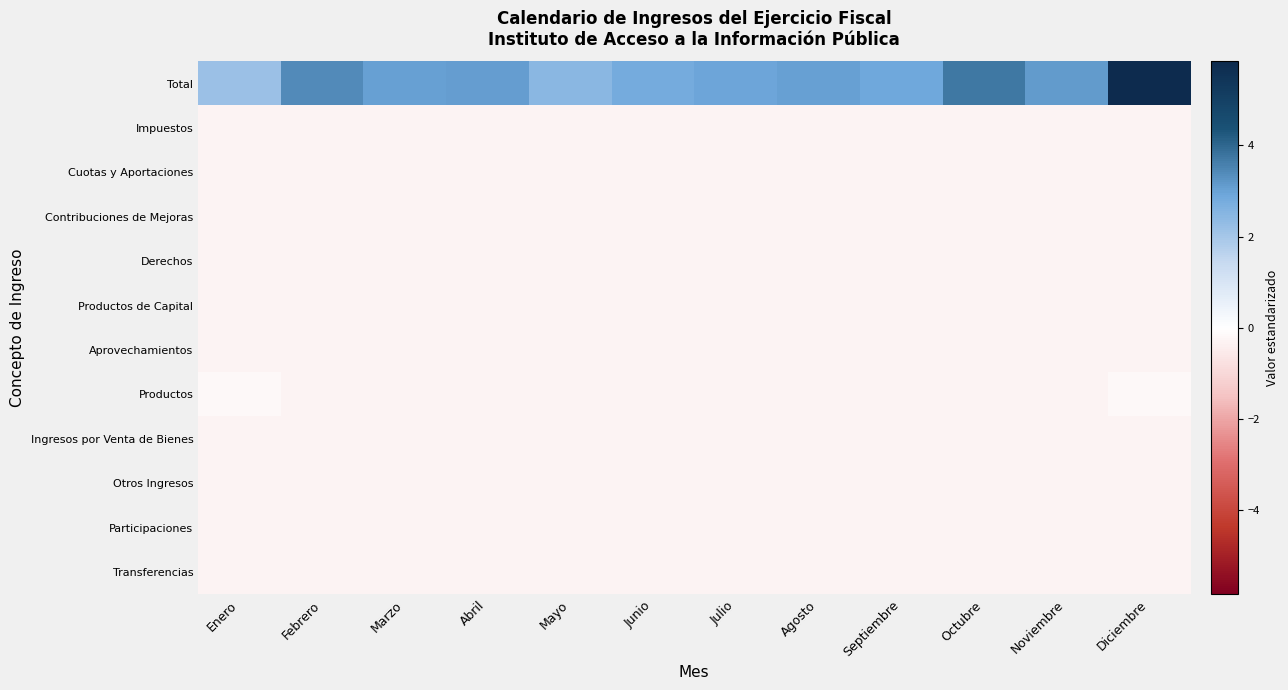

Which series has the largest total across all categories?

Total